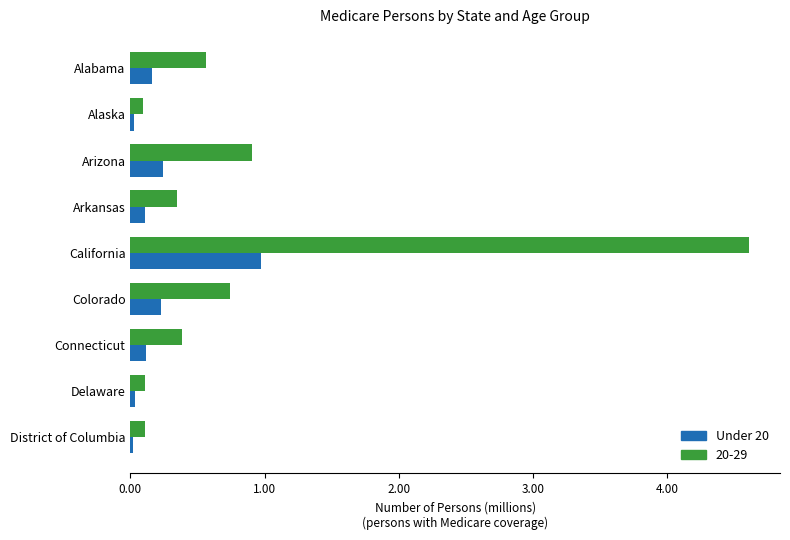

Where is 20-29 nearest to the value 2?

Arizona